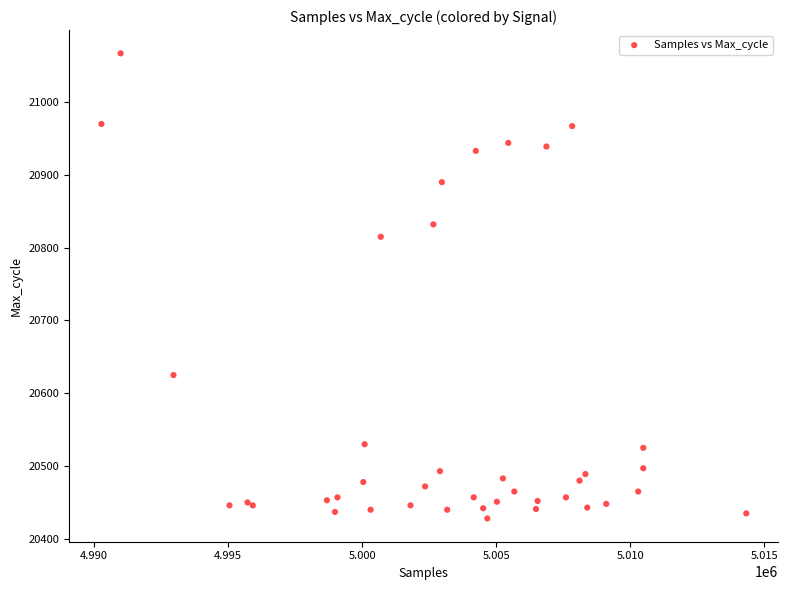

What Y value in the scatter plot is closest to 20747?

20815